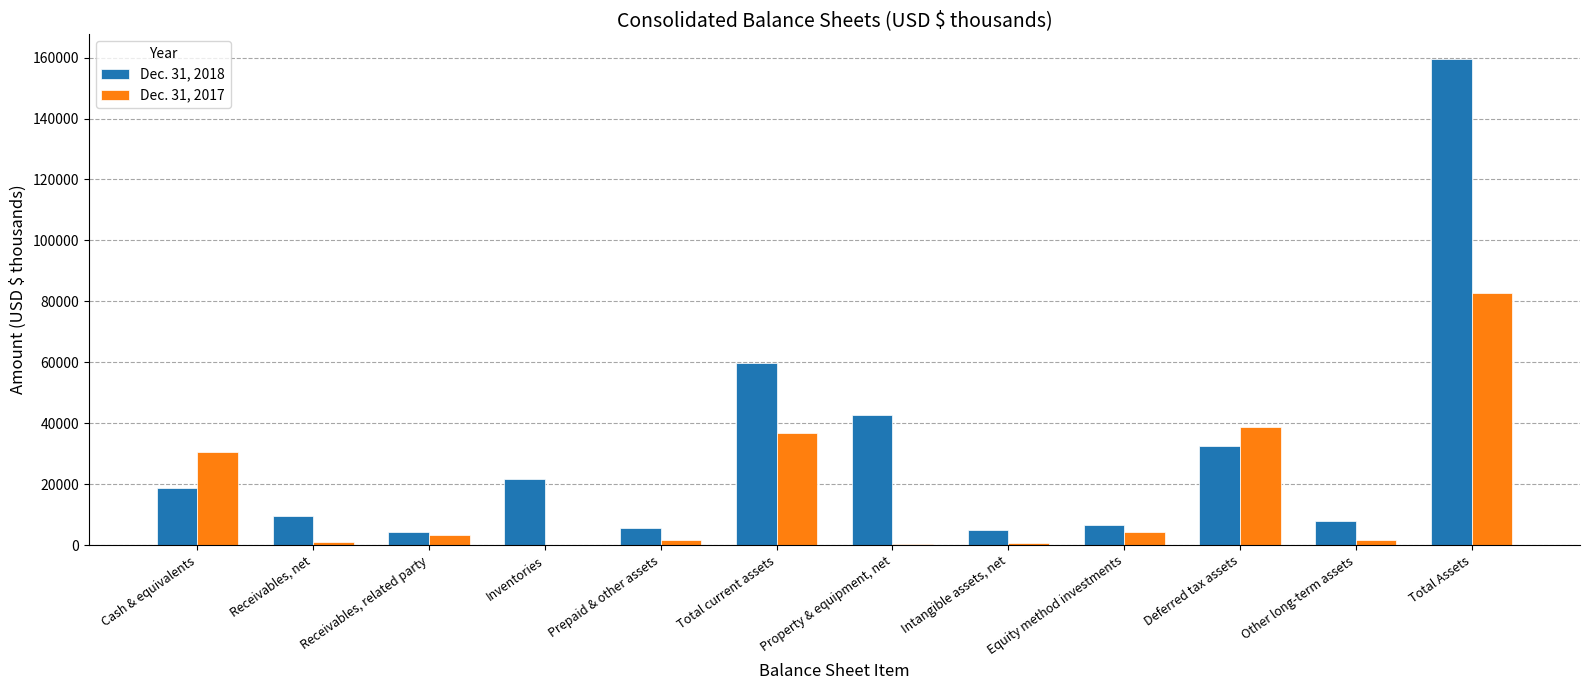

What is the maximum value for Dec. 31, 2017?

82618